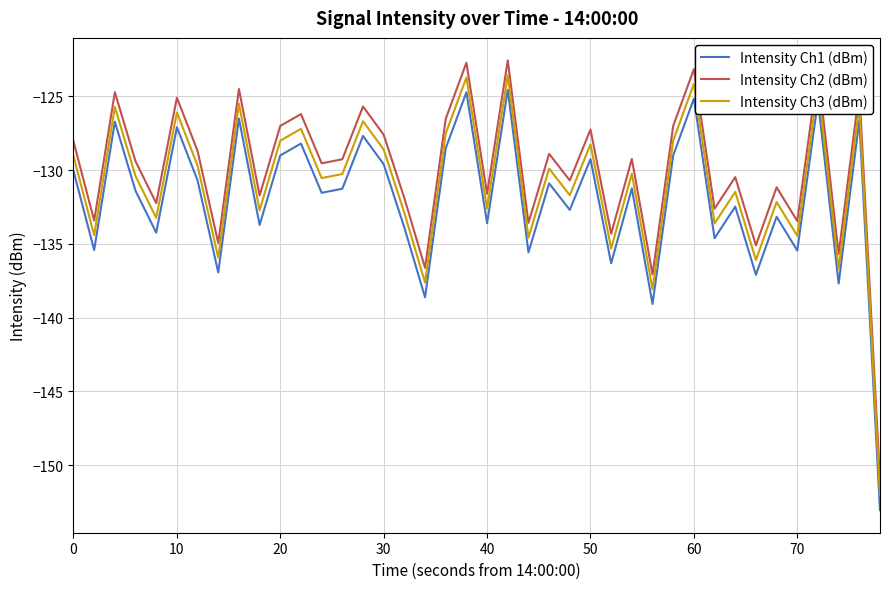

What is the lowest value of the Intensity Ch3 (dBm) series?

-152.1